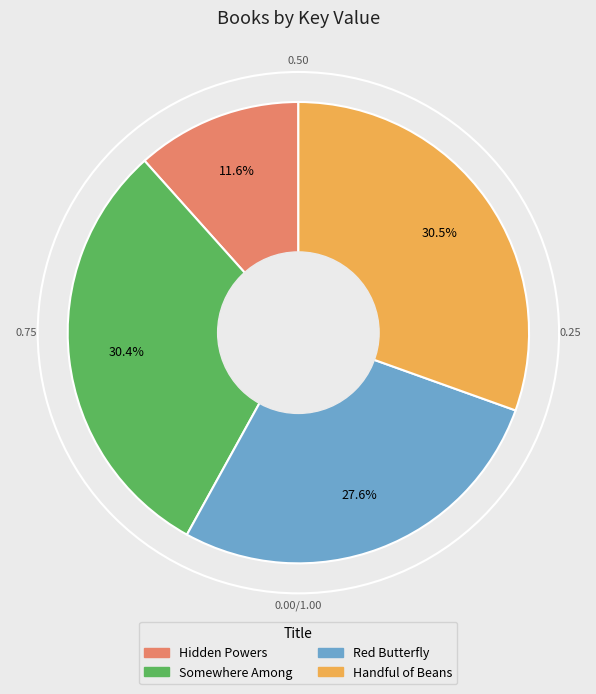

What is the smallest slice in the pie chart?

Hidden Powers